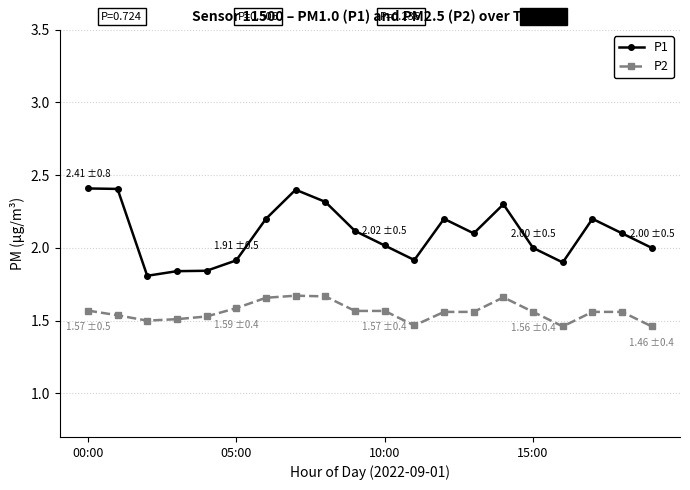

What is the difference between the maximum and minimum values in the P1 series?

0.6